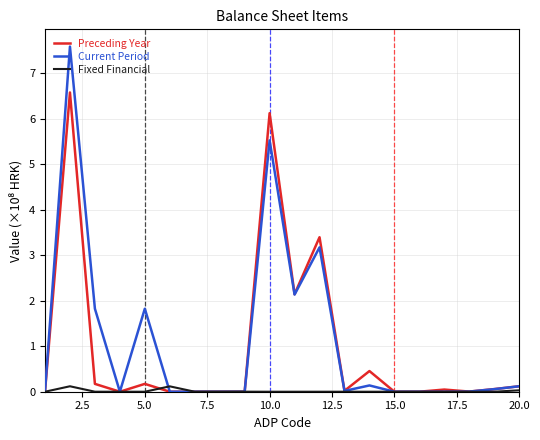

Which series has the widest spread of values?

Current Period